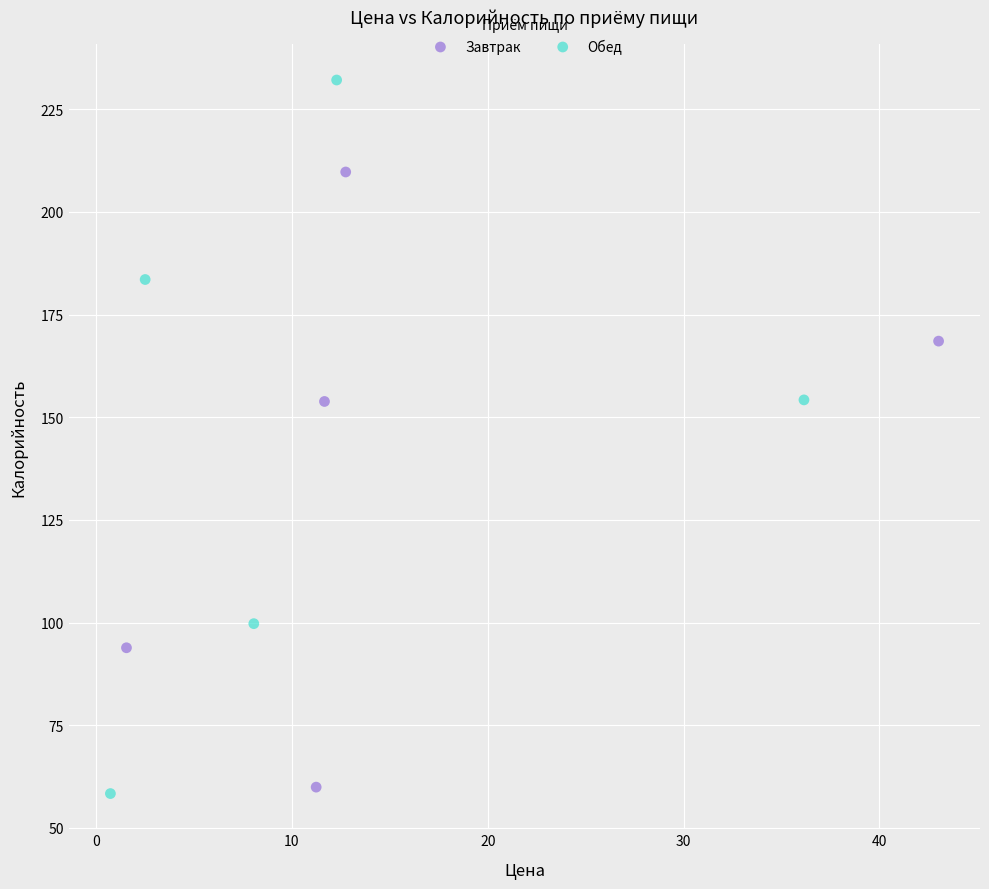

Which series reaches the minimum Y coordinate?

Обед